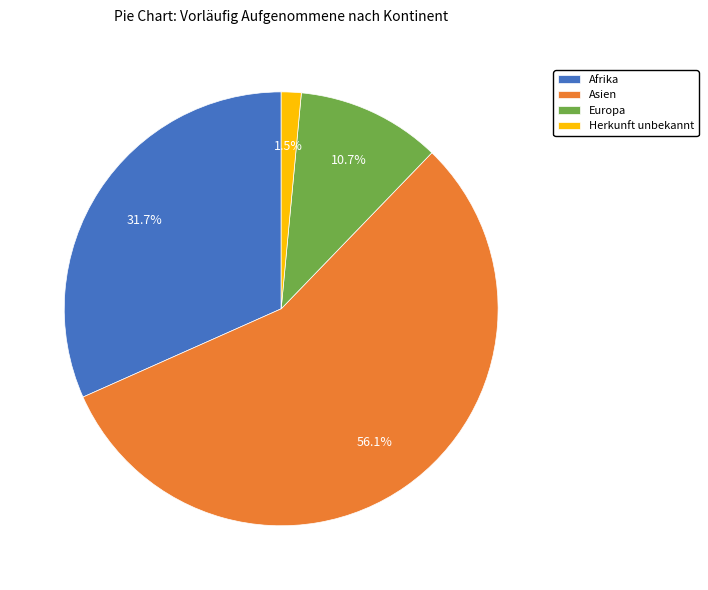

To the nearest percent, what is the average slice percentage?

25%